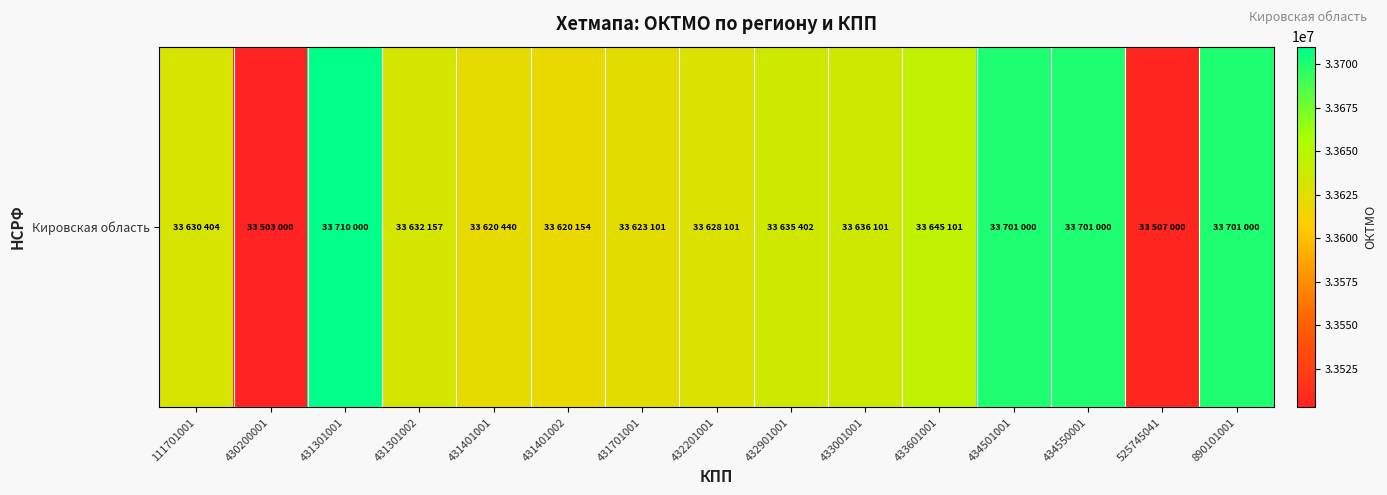

Rank the categories by value from lowest to highest.

430200001, 525745041, 431401002, 431401001, 431701001, 432201001, 111701001, 431301002, 432901001, 433001001, 433601001, 434501001, 434550001, 890101001, 431301001